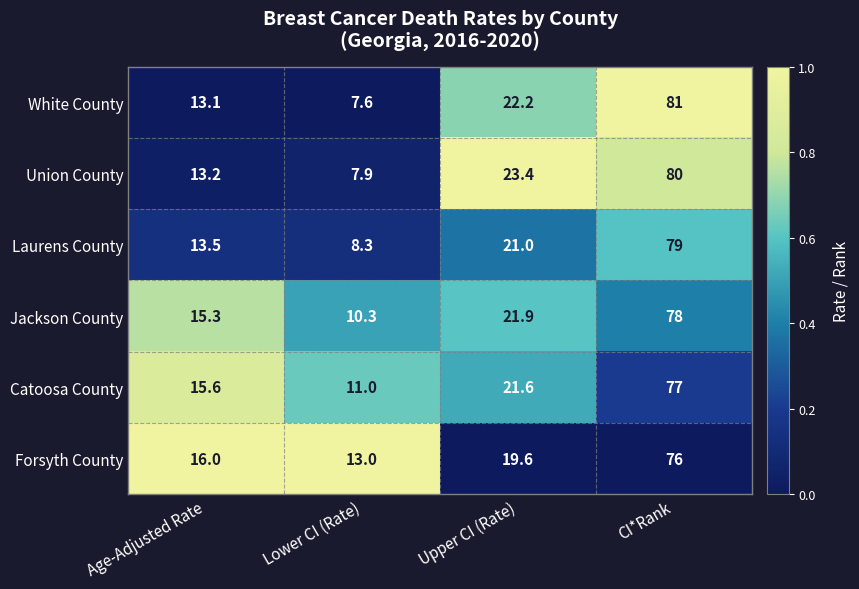

Which label corresponds to the smallest value in the chart?

Lower CI (Rate)